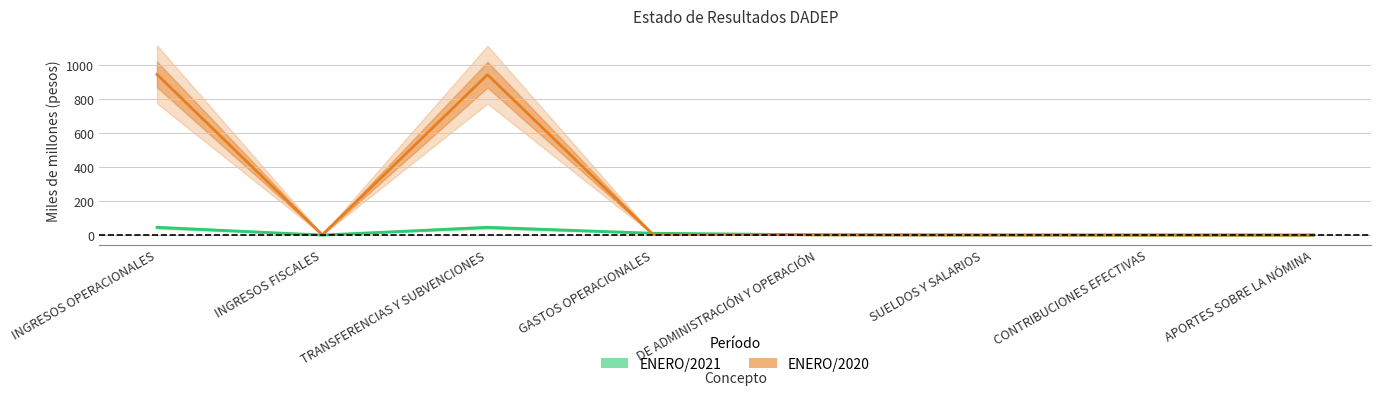

What position from the left is CONTRIBUCIONES EFECTIVAS?

7